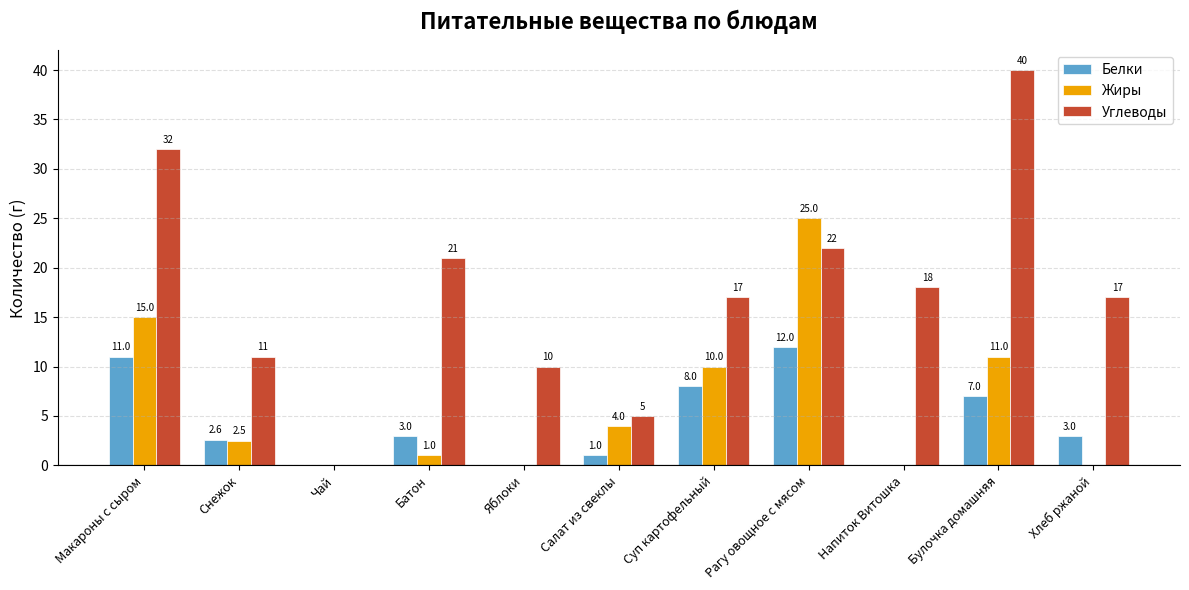

What is the total value across all series at Макароны с сыром?

58.0